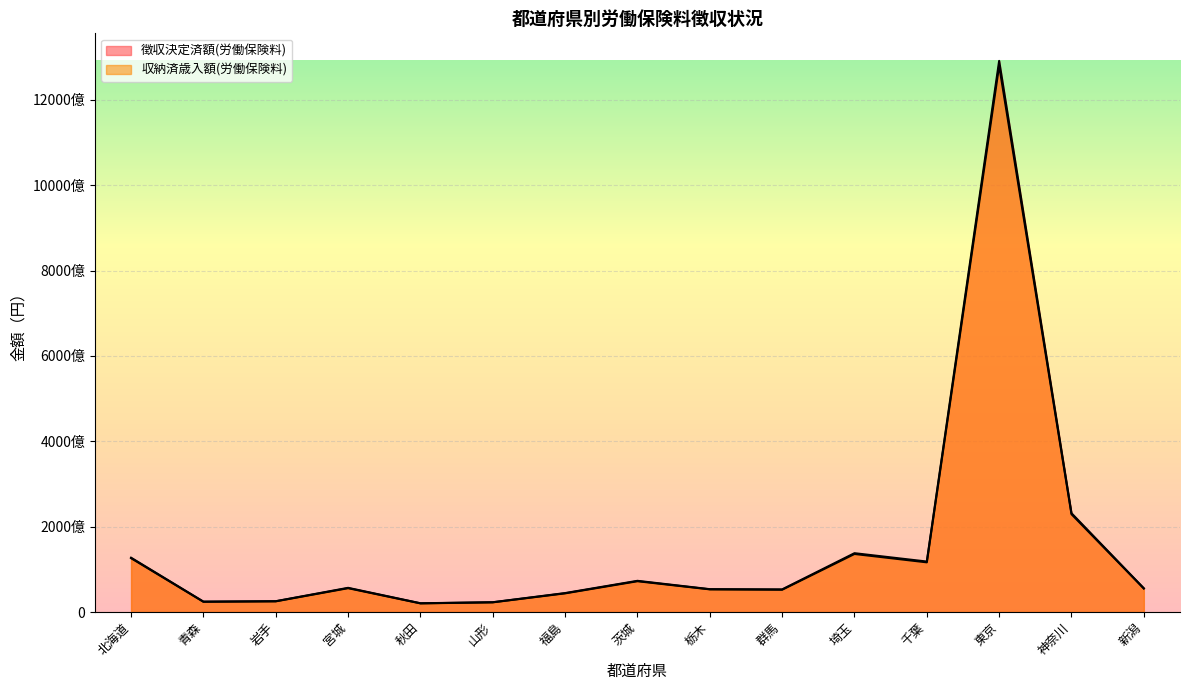

Reading right to left, extract all data points from this chart.

徴収決定済額(労働保険料): 55445895760	231499186259	1291391218688	118265404284	137837402783	52934007073	53539413955	73086153669	44374902978	22909582137	20506077343	56661010943	25311167902	24310197361	127242070892
収納済歳入額(労働保険料): 55152975463	229203414142	1280514847056	116415496038	136005495588	52283484112	53114232033	72172883831	43766834800	22730054096	20277835005	55857193956	25094729573	24036332629	126146143516